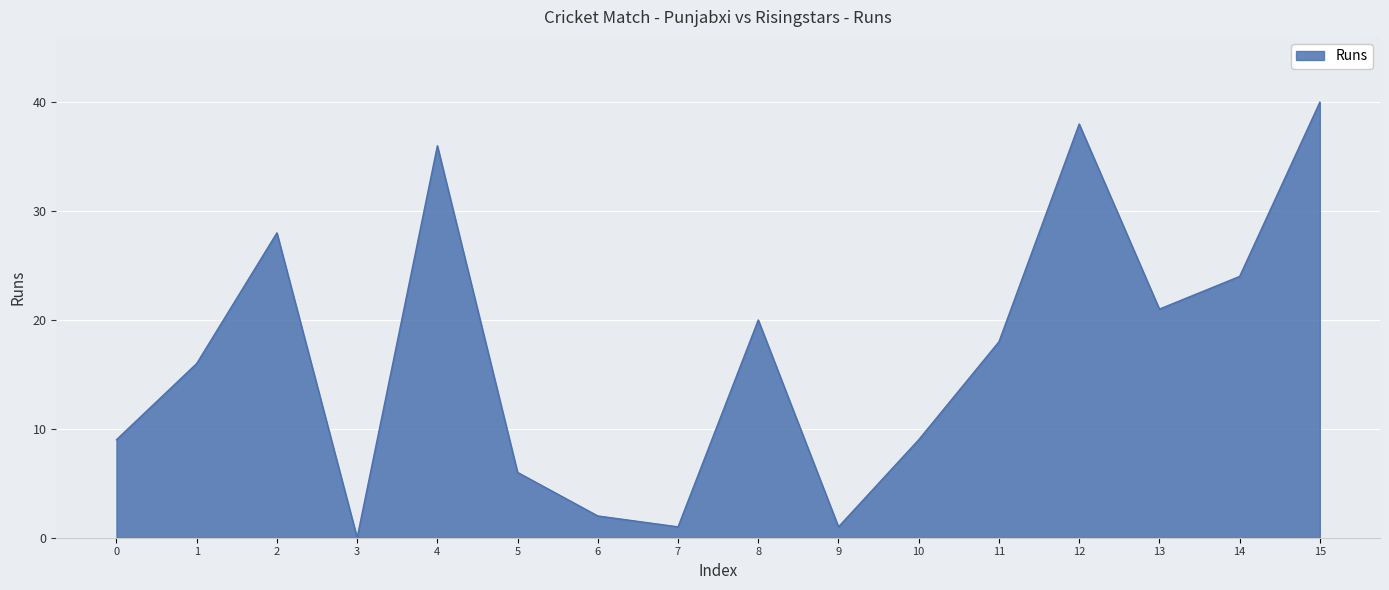

How many lines are shown in the chart?

1